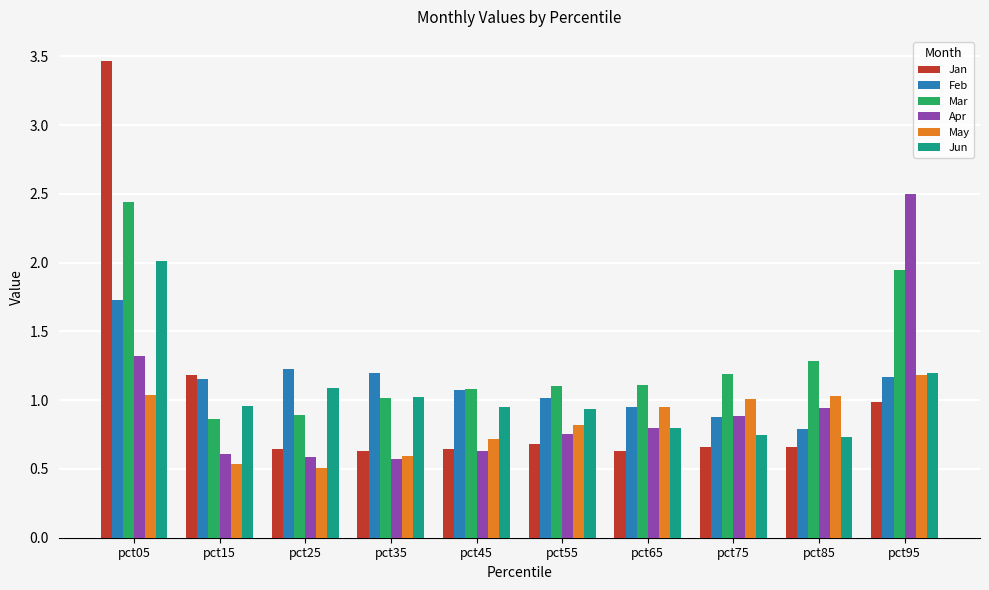

At which label does Apr reach its peak?

pct95